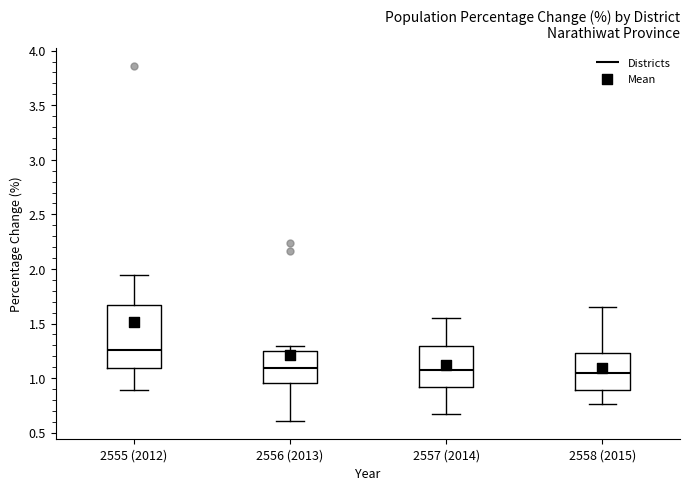

Which box is the tallest, from its lower edge to its upper edge?

2555 (2012)